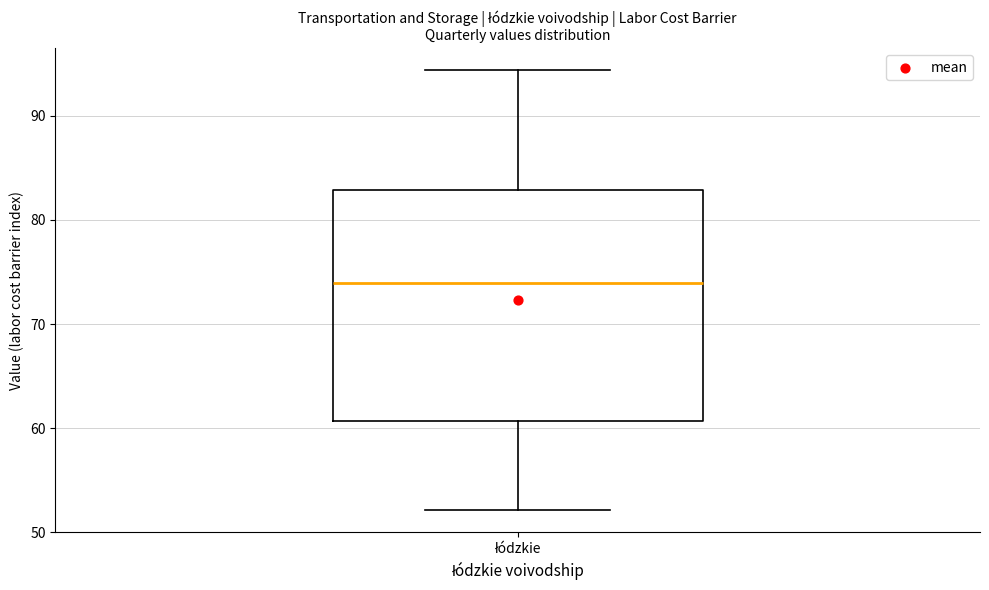

Read this box plot against the y-axis: the position of the median line, the range covered by the box, and the ends of both whiskers. The values are not printed on the chart, so give them approximately, as read against the axis.

median 74, box 61 to 83, whiskers 52 to 94